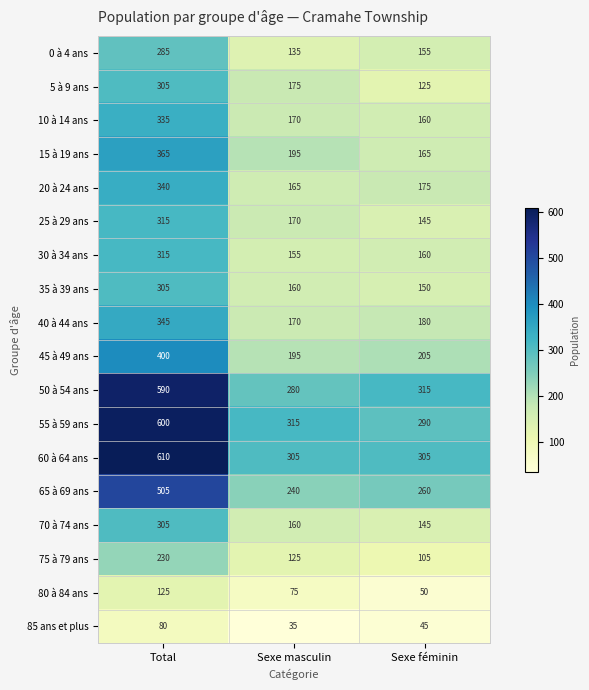

What is the difference between the 15 à 19 ans values at Total and Sexe masculin?

170